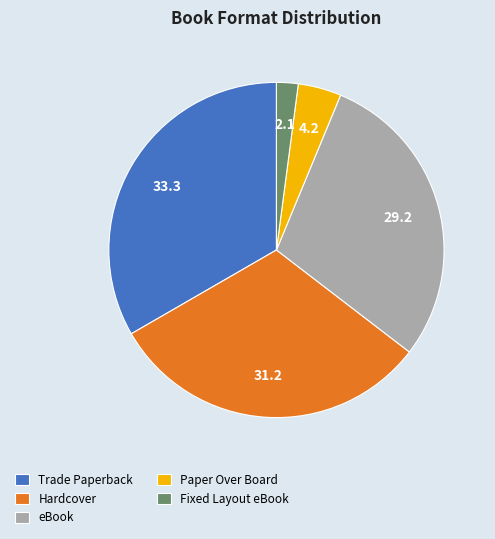

Count the number of slices in the pie.

5